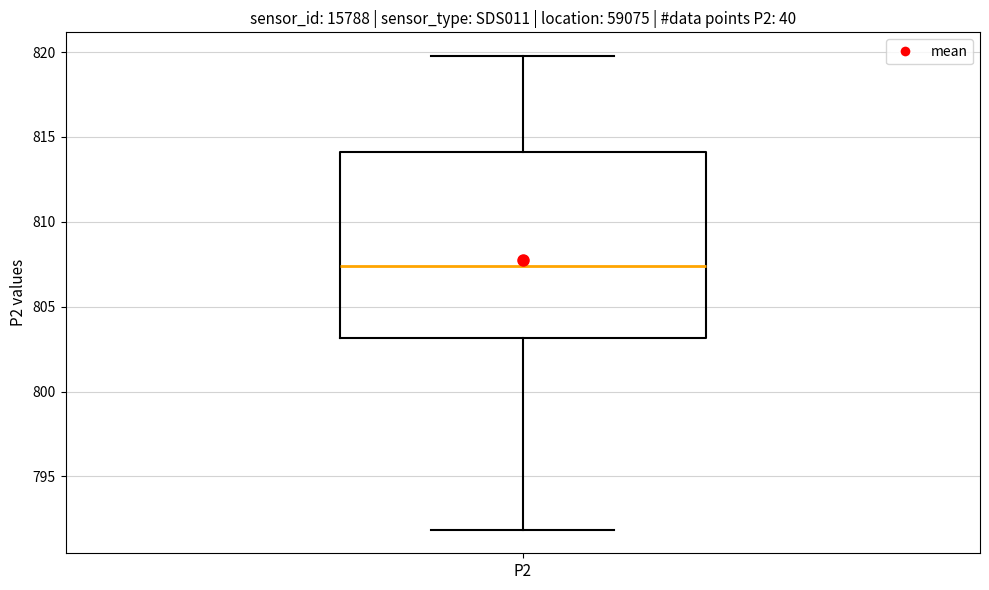

Read this box plot against the y-axis: the position of the median line, the range covered by the box, and the ends of both whiskers. The values are not printed on the chart, so give them approximately, as read against the axis.

median 807.5, box 803.0 to 814.0, whiskers 792.0 to 820.0